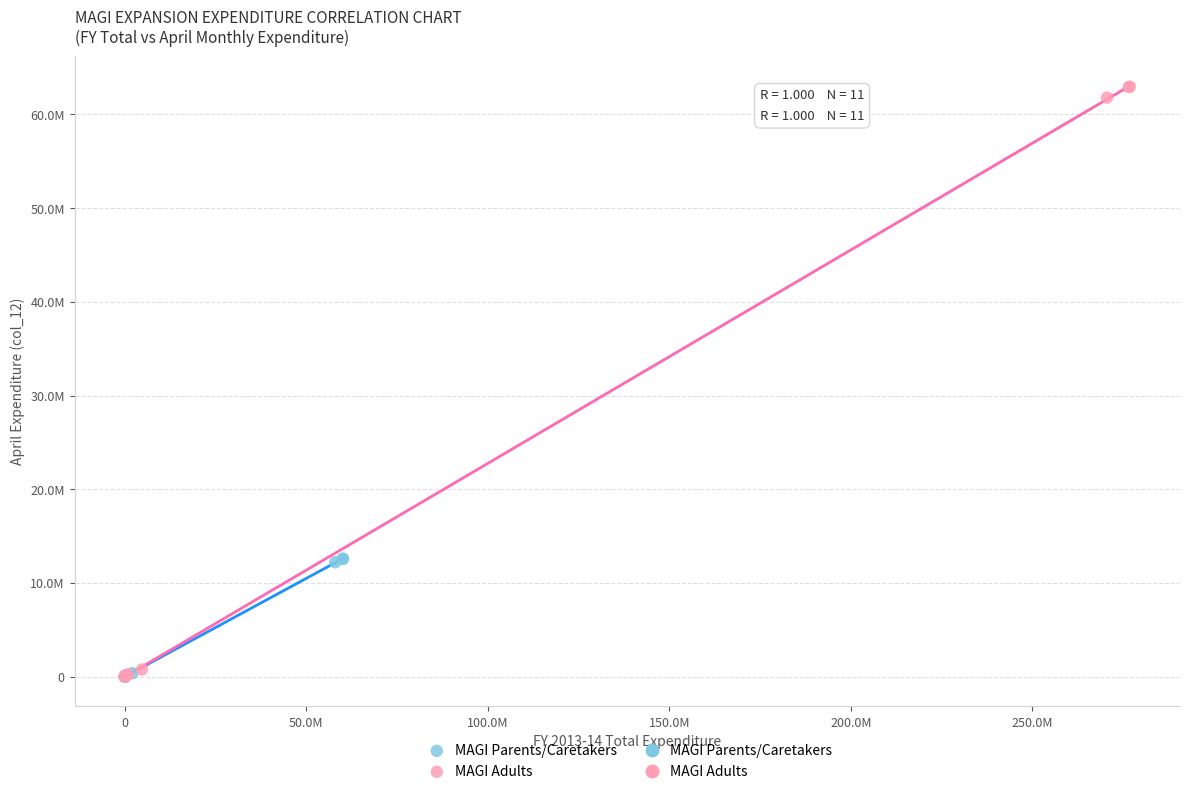

Which series reaches the maximum Y coordinate?

MAGI Adults